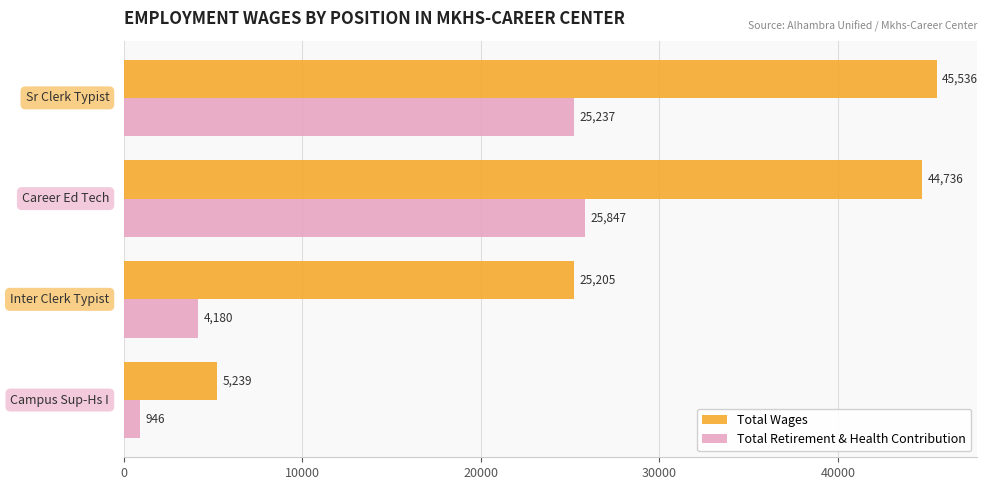

What is the average value of the Total Wages series?

30179